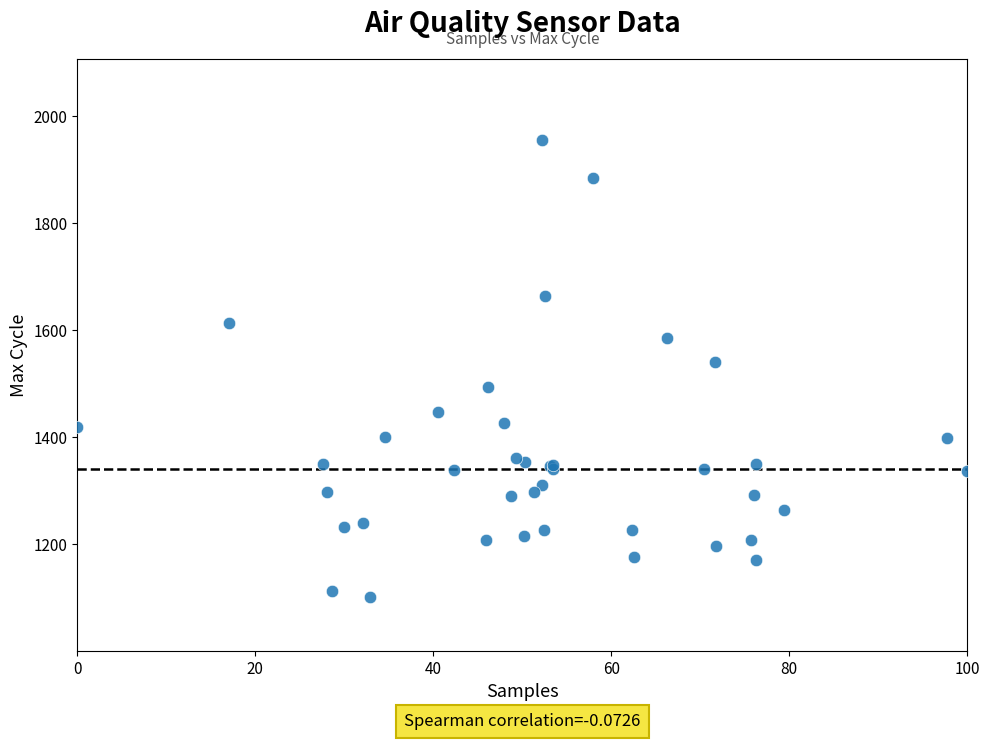

What Y value in the scatter plot is closest to 1528?

1540